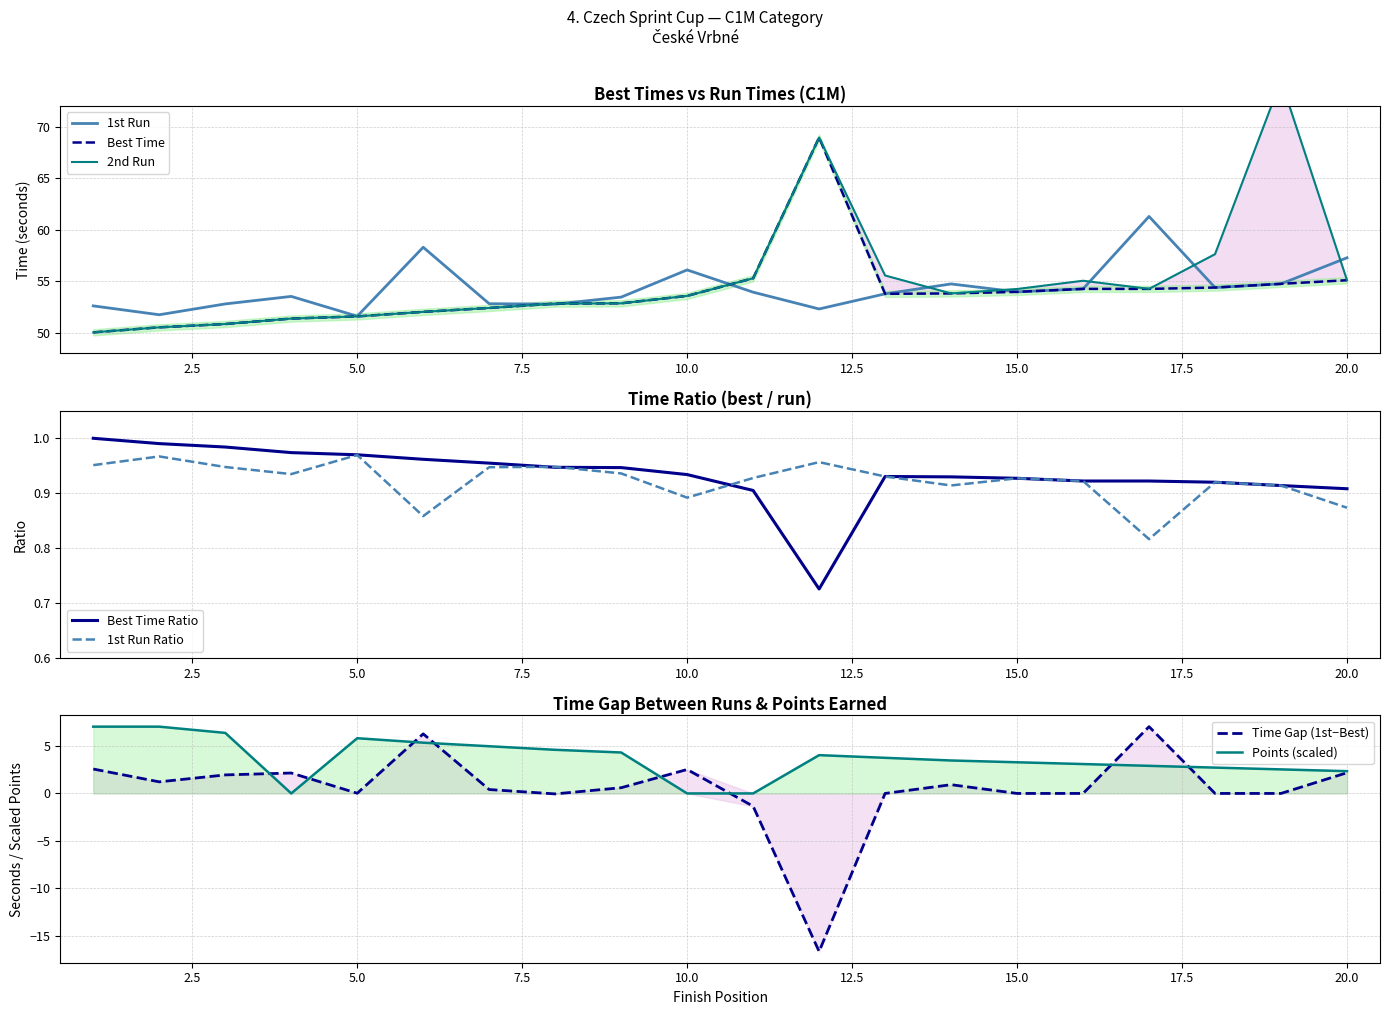

What is the difference between the highest and lowest values at 14?

51.3